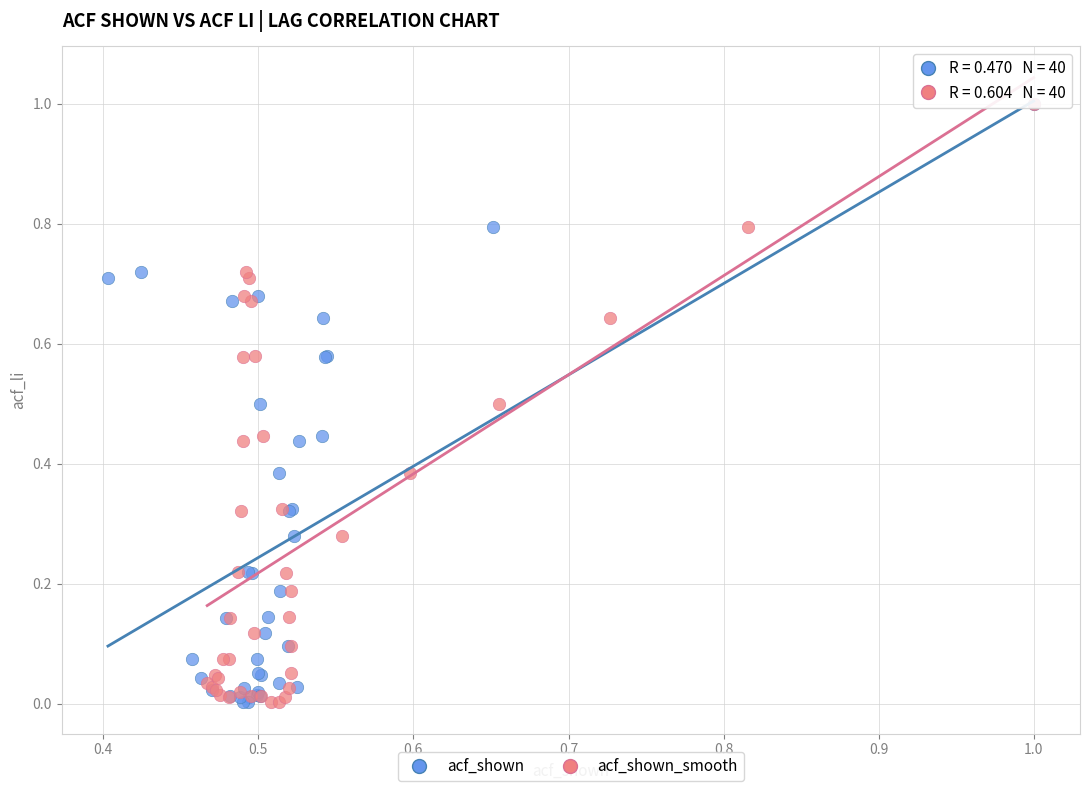

What are all the series names shown in the legend?

acf_shown, acf_shown_smooth